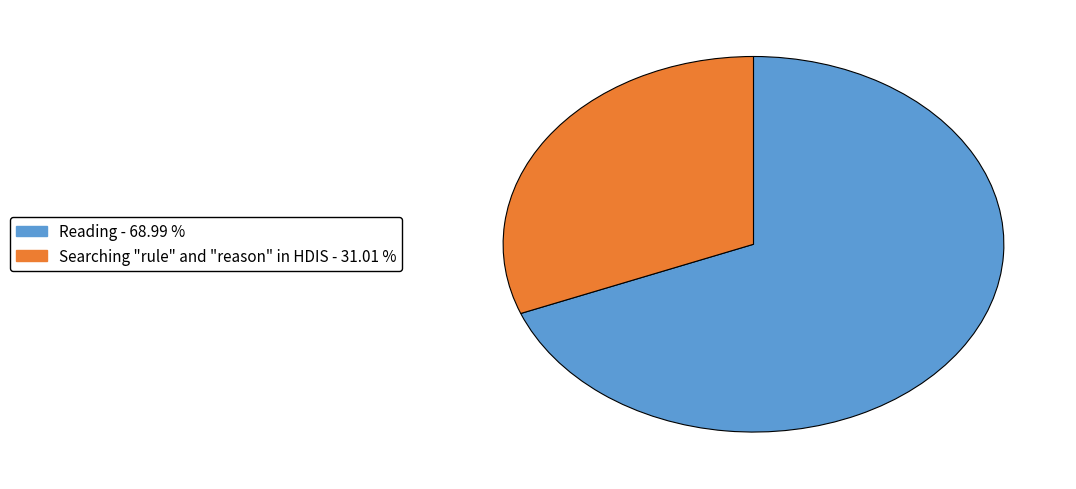

Is there a majority slice in this chart?

Yes